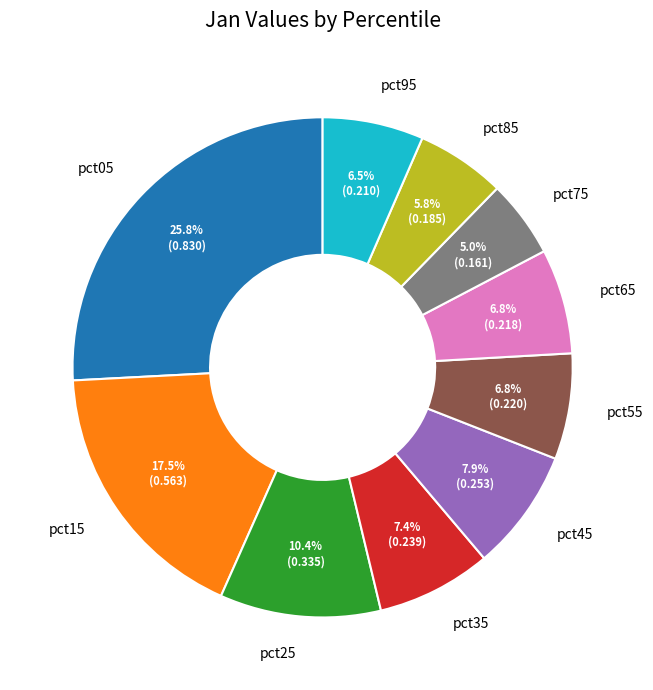

Between pct75 and pct05, which is larger?

pct05